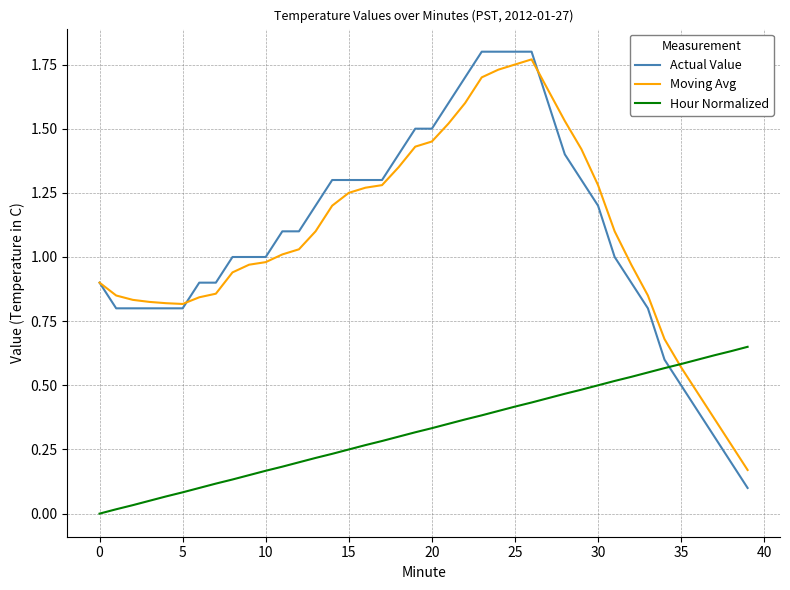

Which series has the largest range (max minus min)?

Actual Value